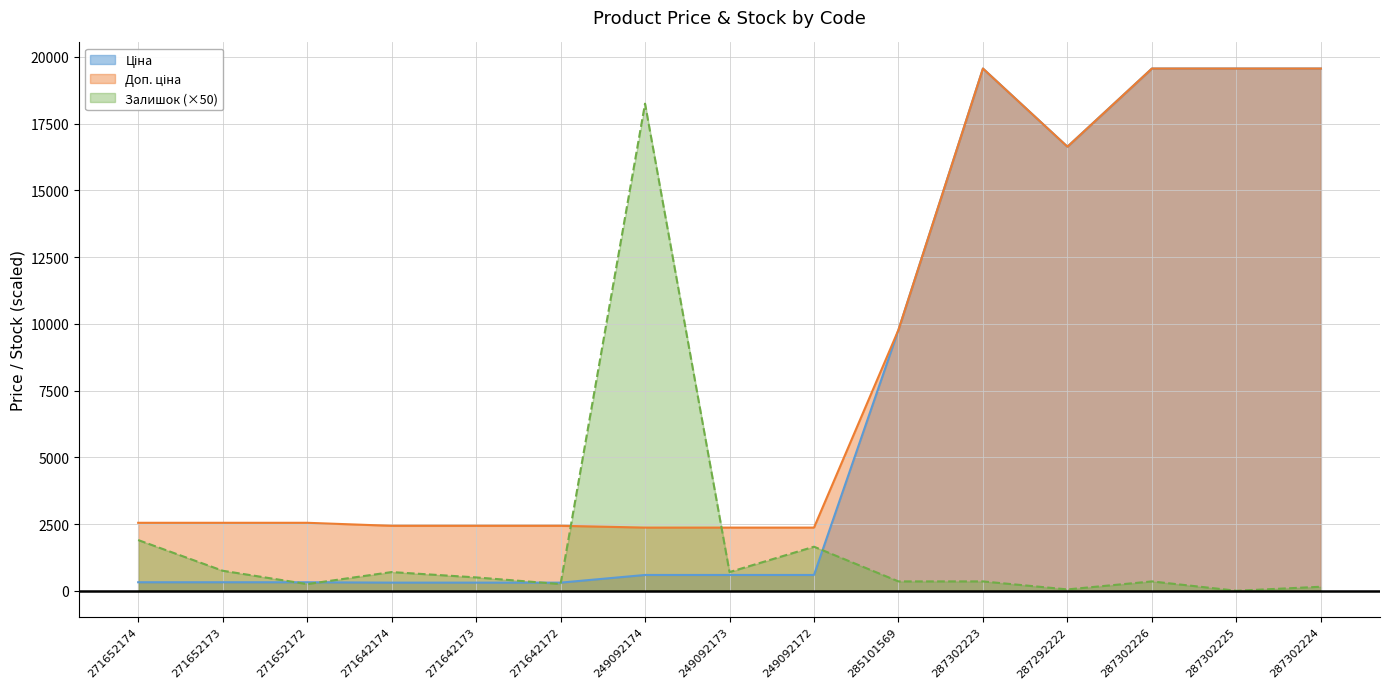

Does the chart display data point markers on the line(s)?

No